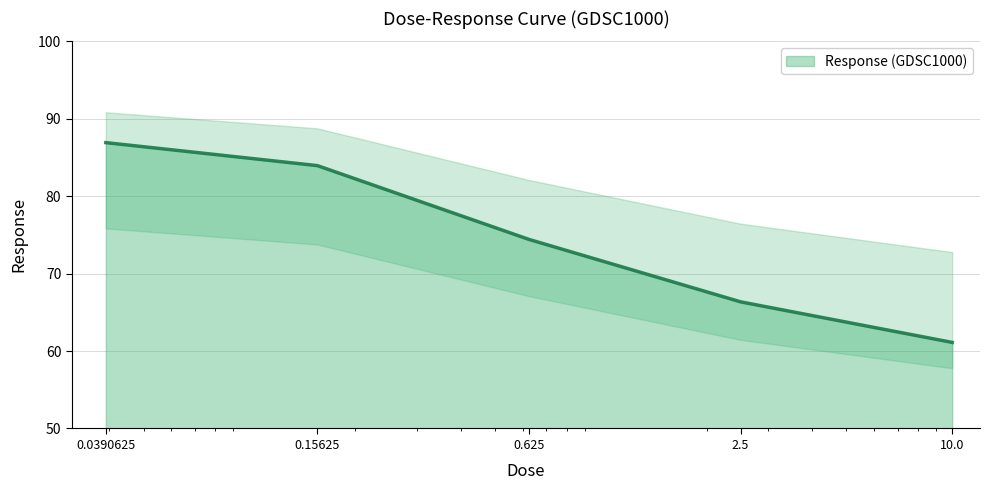

The chart shows a value of 110.6 at 0.15625. True or false?

False